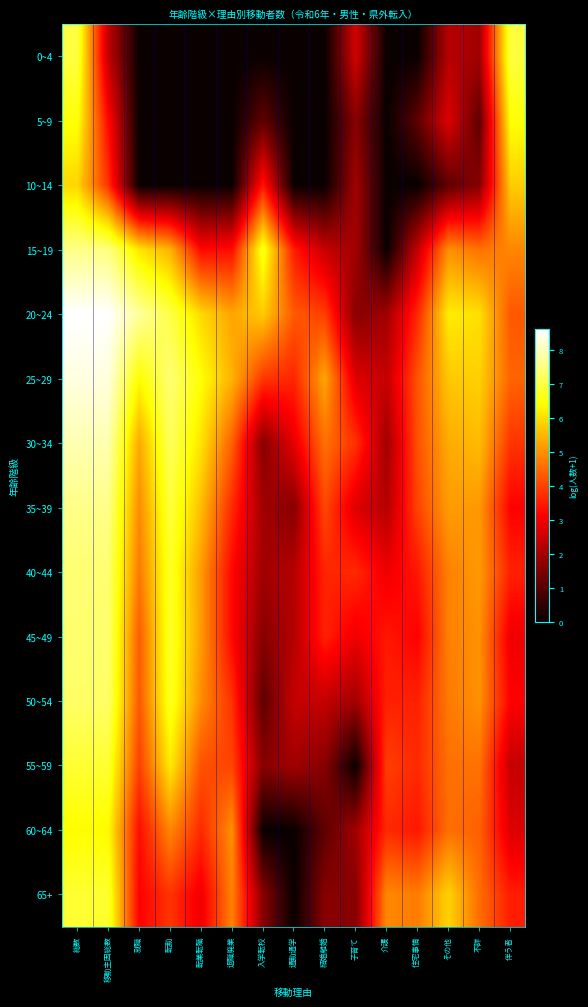

What is the spread (max minus min) of values at 退職廃業?

5.4